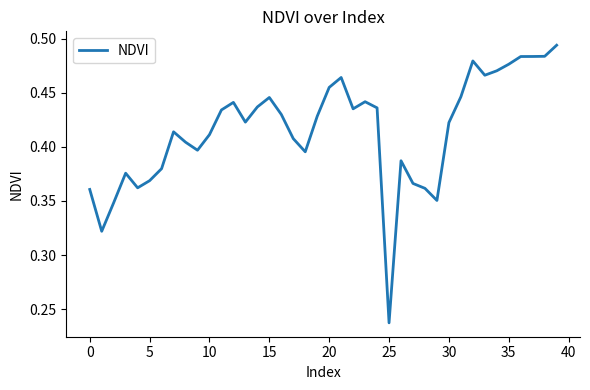

At which label is the value closest to 0?

25